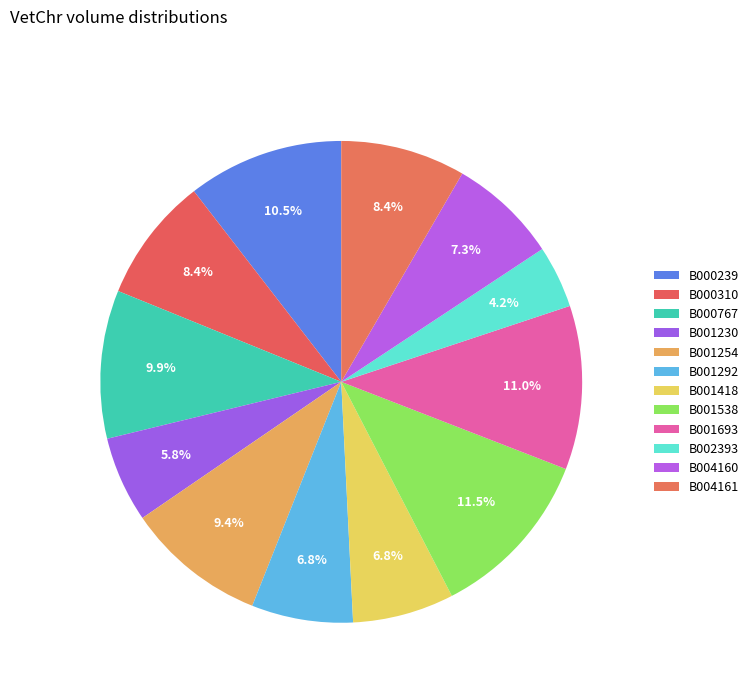

Which category has the smallest portion of the pie?

B002393